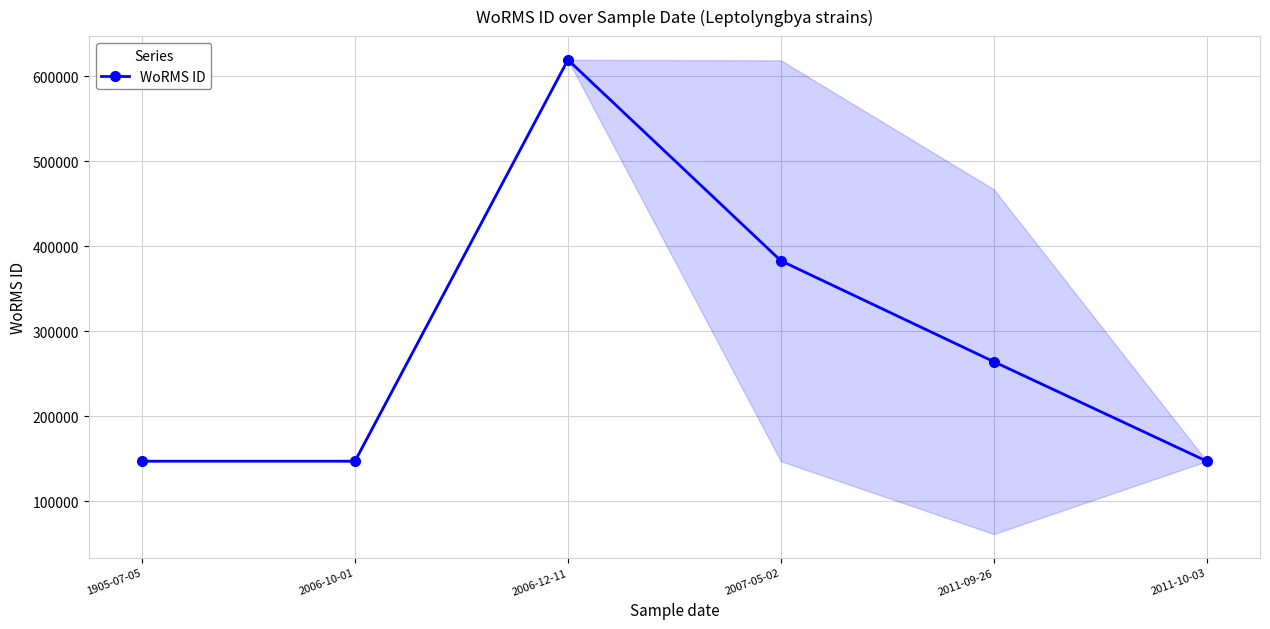

Between 2006-12-11 and 1905-07-05, which is larger?

2006-12-11